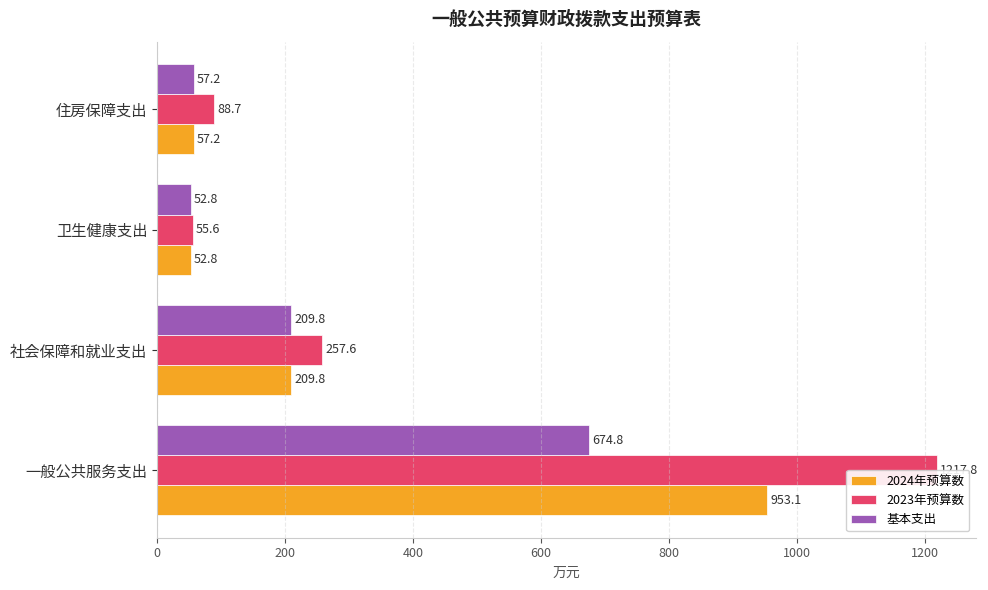

Which series changed the most between 一般公共服务支出 and 住房保障支出?

2023年预算数